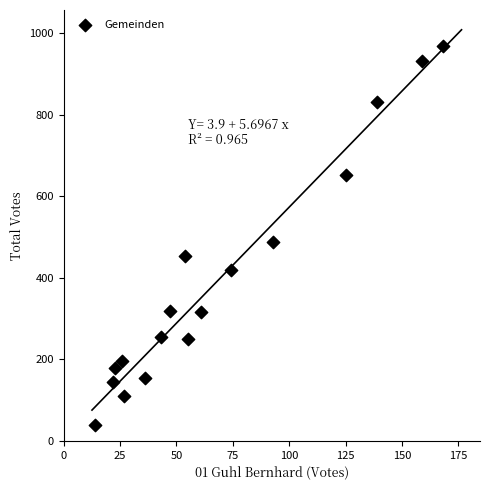

What Y value in the scatter plot is closest to 503?

487